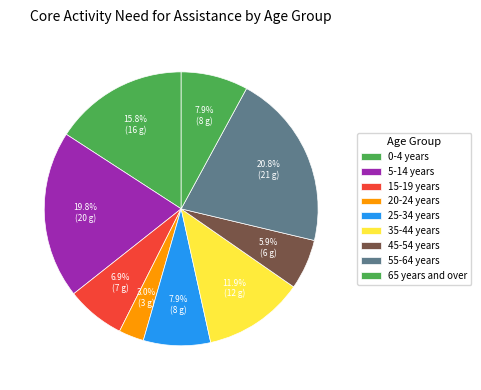

Which has a higher value, 35-44 years or 45-54 years?

35-44 years